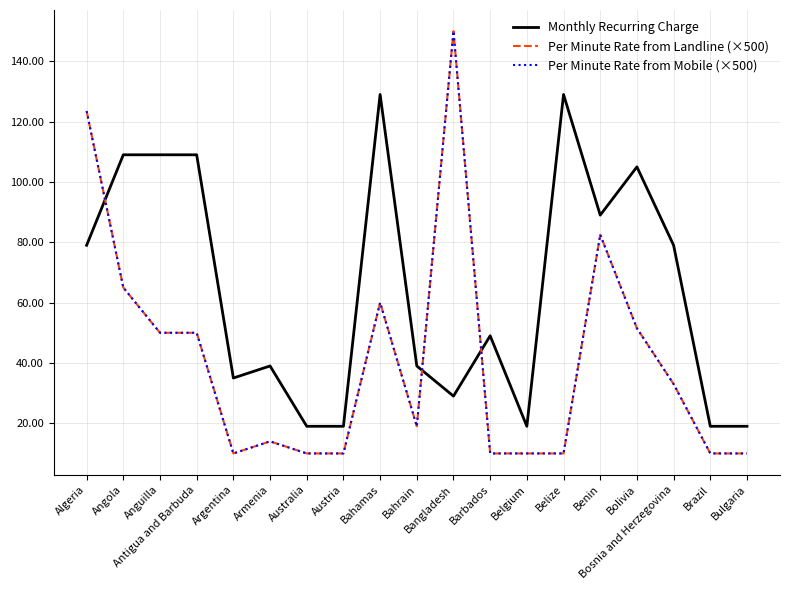

The value of Monthly Recurring Charge at Argentina is 23.1. True or false?

False